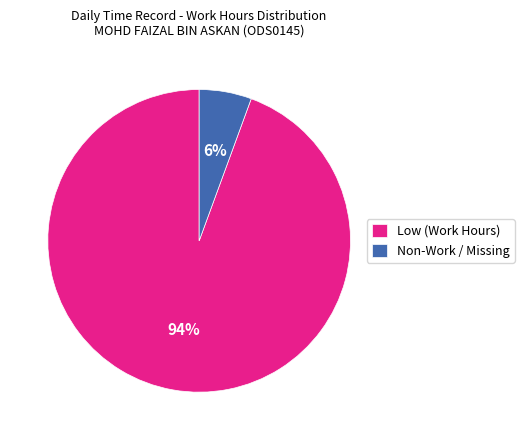

Does any single category account for the majority?

Yes